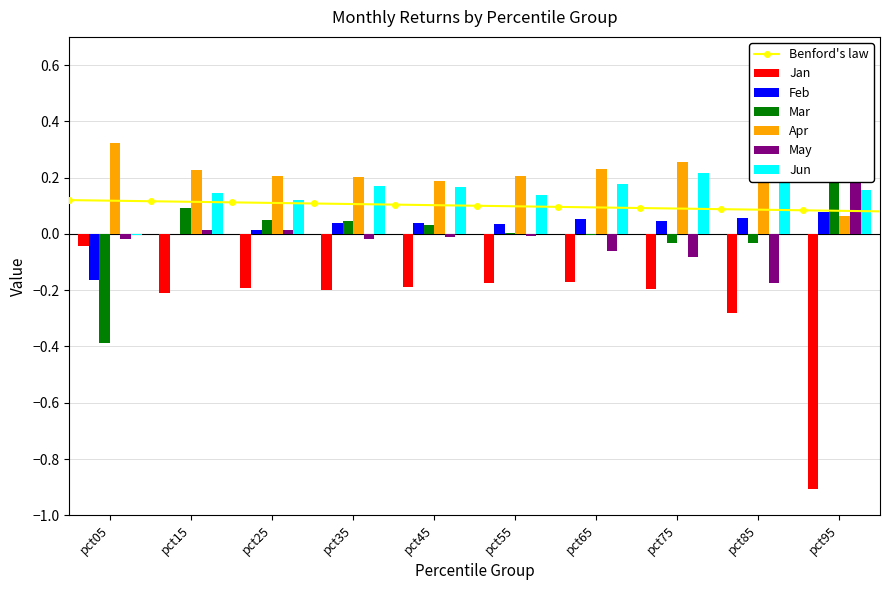

List the series in order of their peak value, lowest first.

Jan, Feb, May, Jun, Apr, Mar